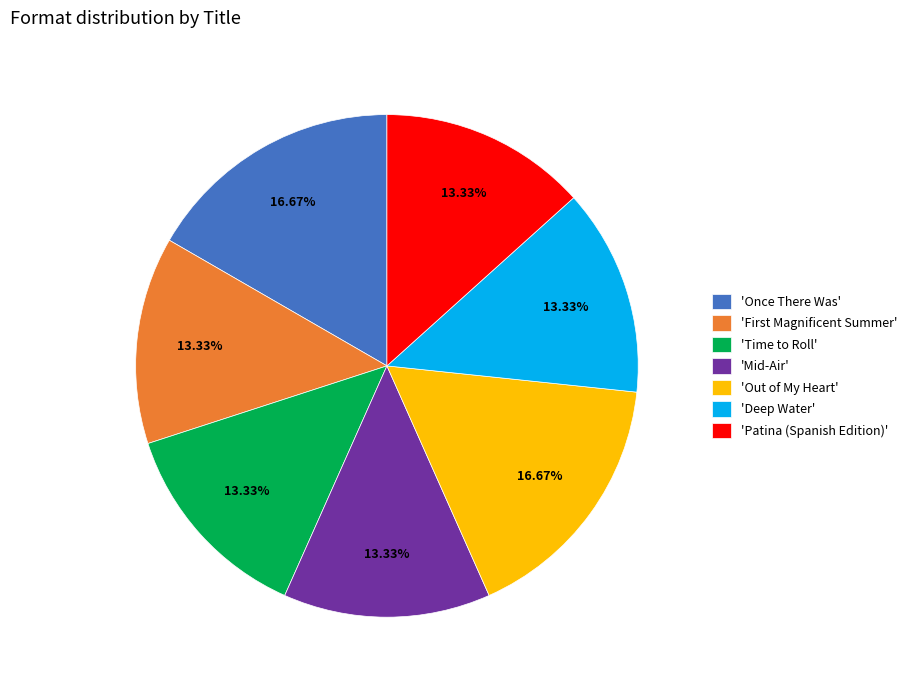

What is the ratio of the value at 'Time to Roll' to the value at 'Deep Water'?

1.0